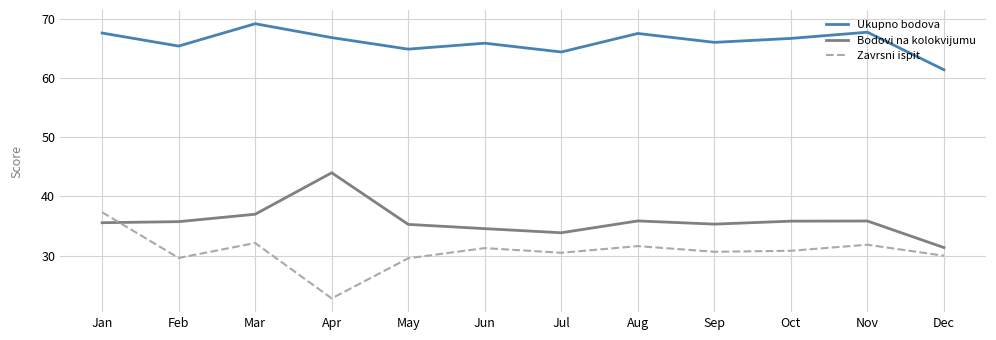

Which series has the largest total across all categories?

Ukupno bodova